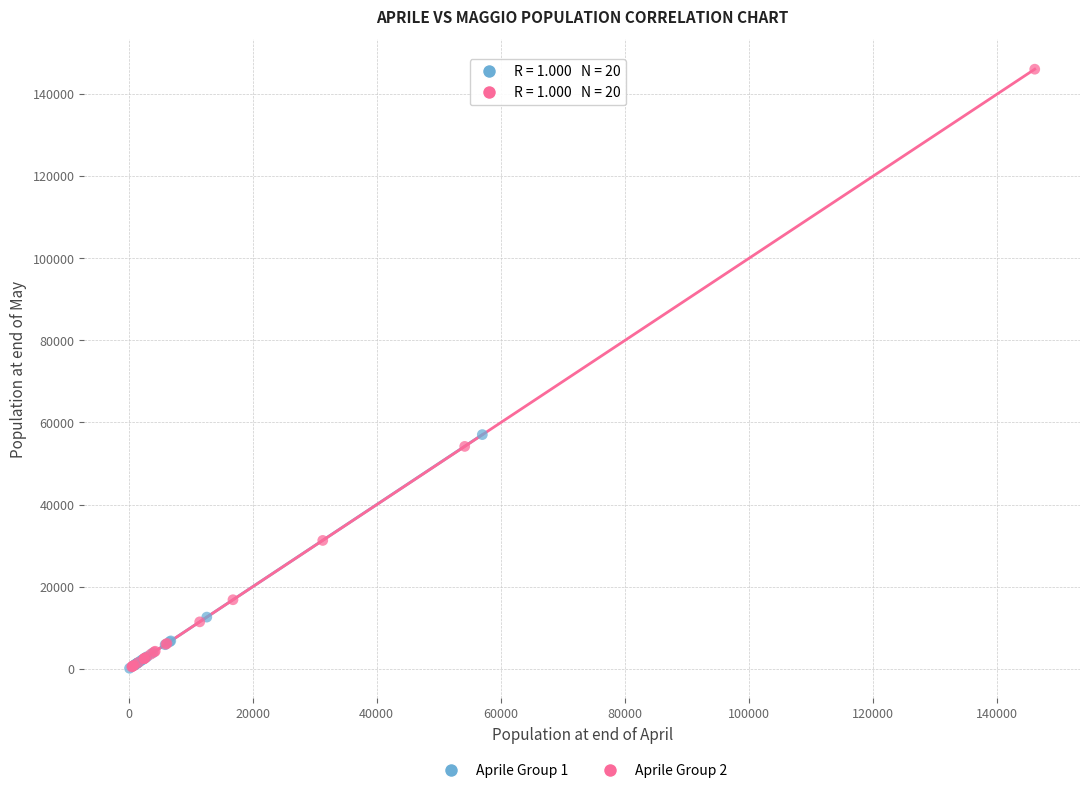

Which series has the largest Y range (max minus min)?

Aprile Group 2